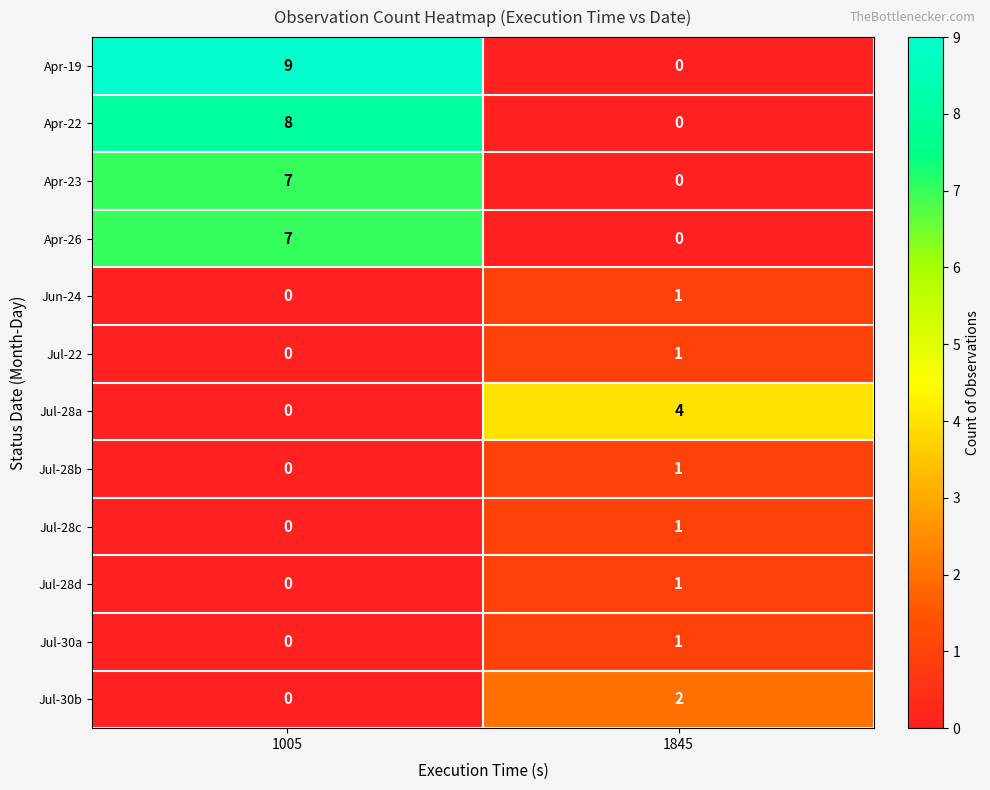

At which label is Jul-22 closest to 0?

1005